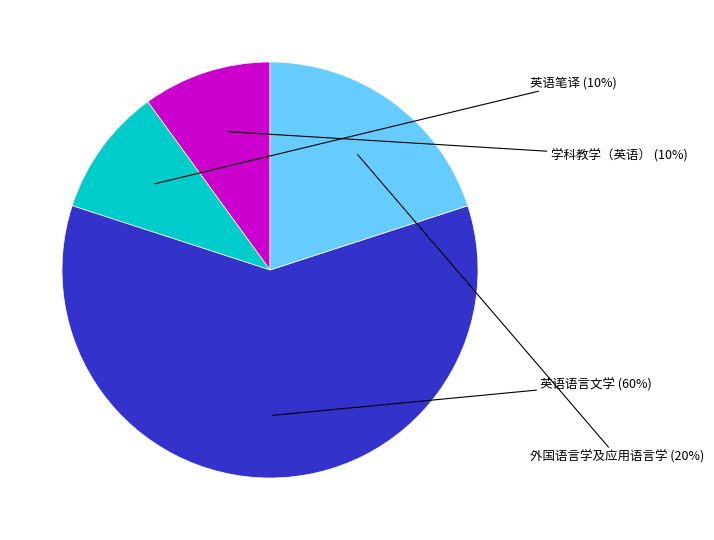

To the nearest percent, what is the average slice percentage?

25%